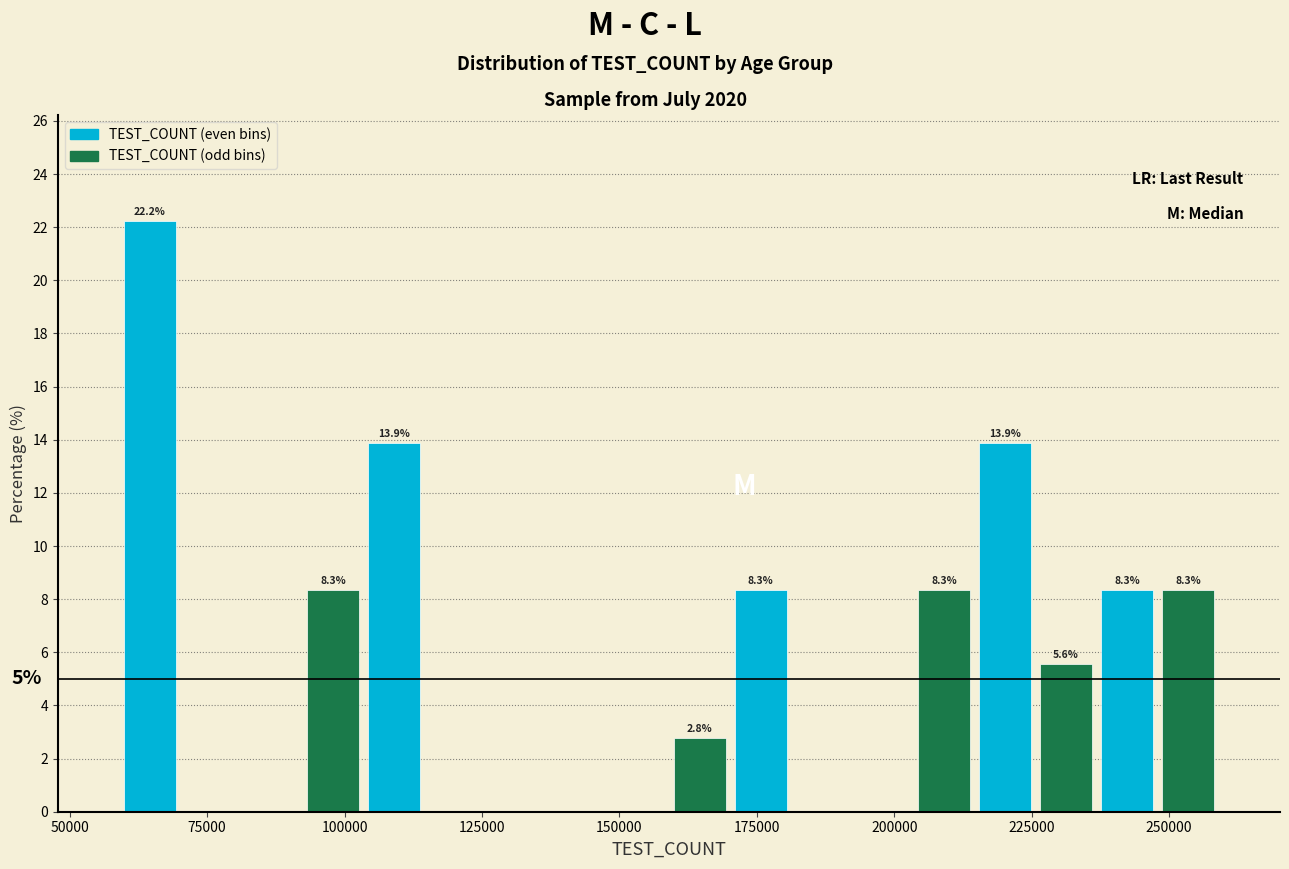

Around what value on the x-axis is the tallest bar? Give the approximate position of its centre, as read against the axis.

65000